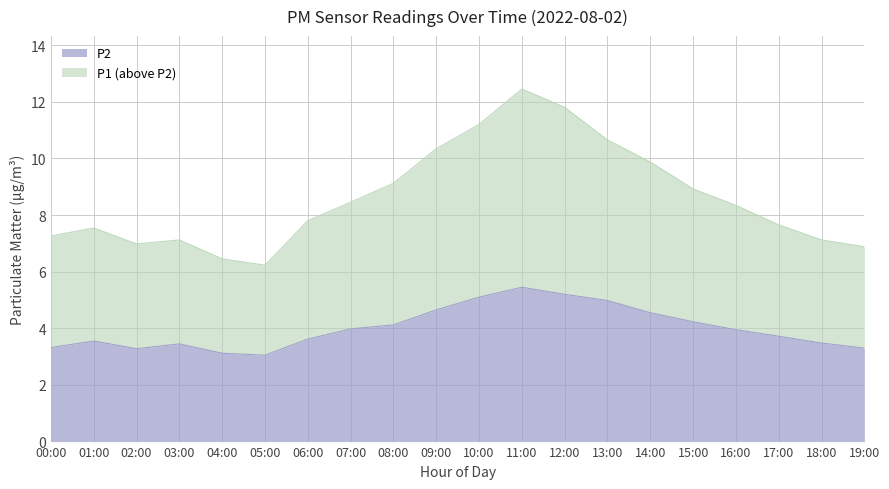

What is the value of the P2 point at the 15th from the left?

4.5